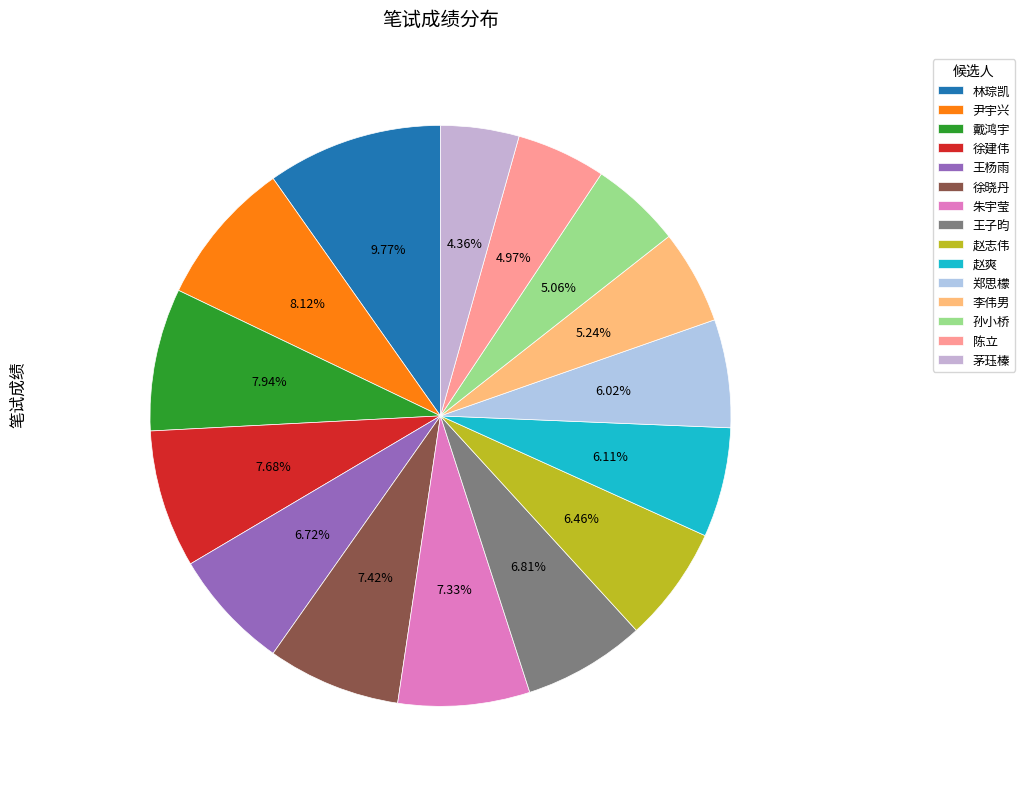

Rank the categories by value from highest to lowest.

林琮凯, 尹宇兴, 戴鸿宇, 徐建伟, 徐晓丹, 朱宇莹, 王子昀, 王杨雨, 赵志伟, 赵爽, 郑思檬, 李伟男, 孙小桥, 陈立, 茅珏榛